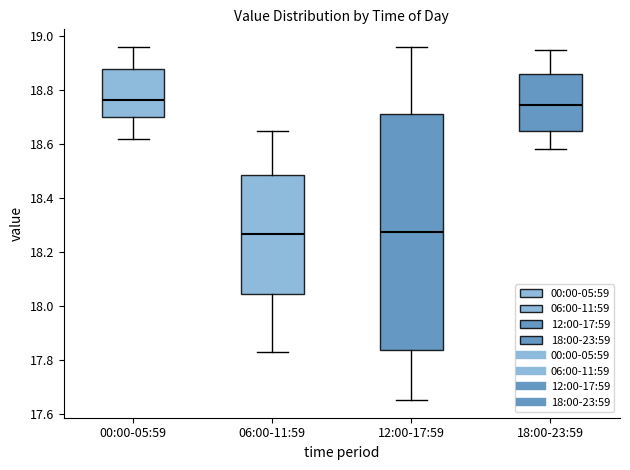

Where does the lower whisker of the box for 18:00-23:59 end on the y-axis? The values are not printed on the chart, so give them approximately, as read against the axis.

18.58